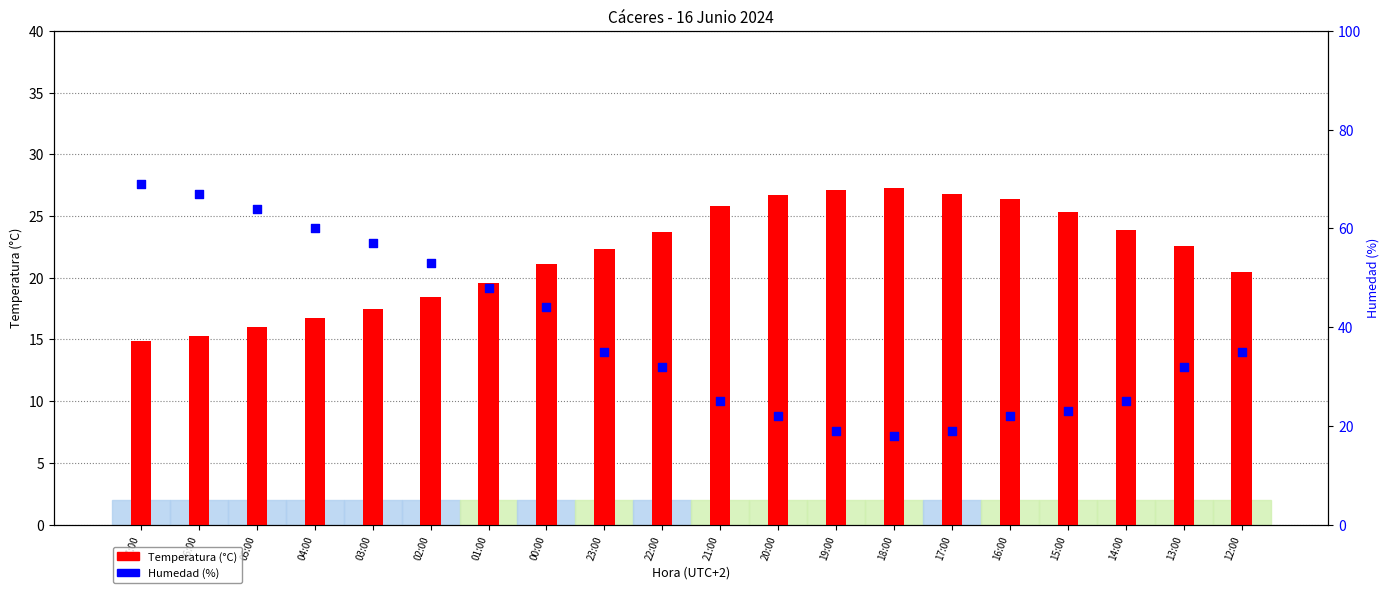

What is the total value across all series at 00:00?

65.1